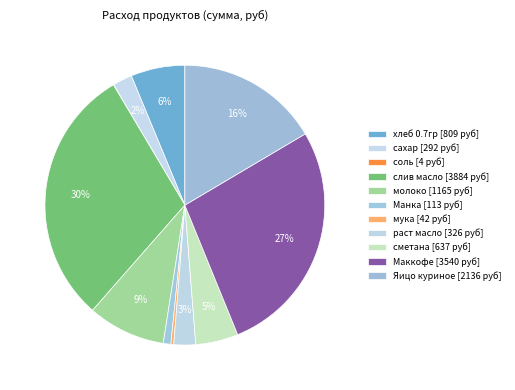

What percentage is NOT represented by слив масло?

70.0%